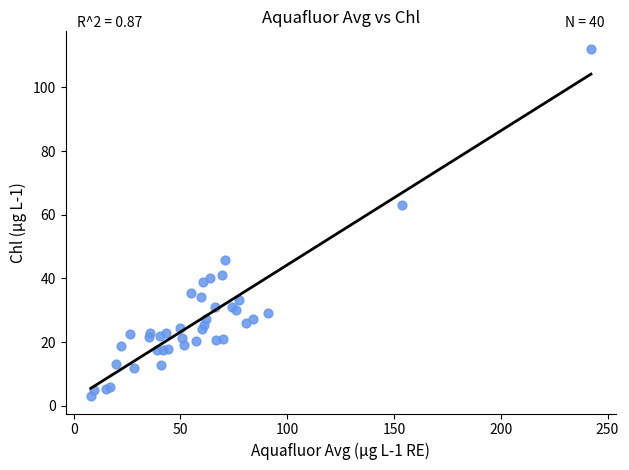

What Y value in the scatter plot is closest to 57?

63.1